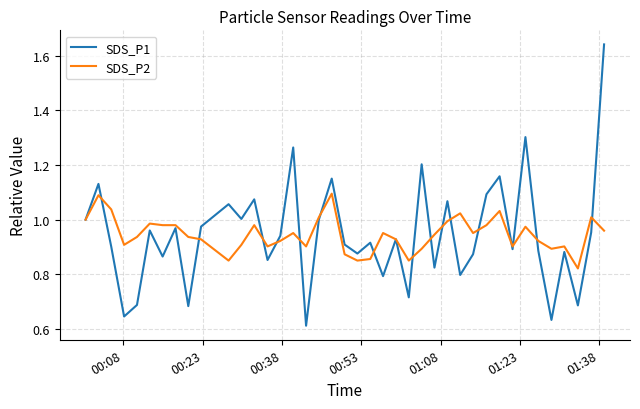

Which series has the largest range (max minus min)?

SDS_P1